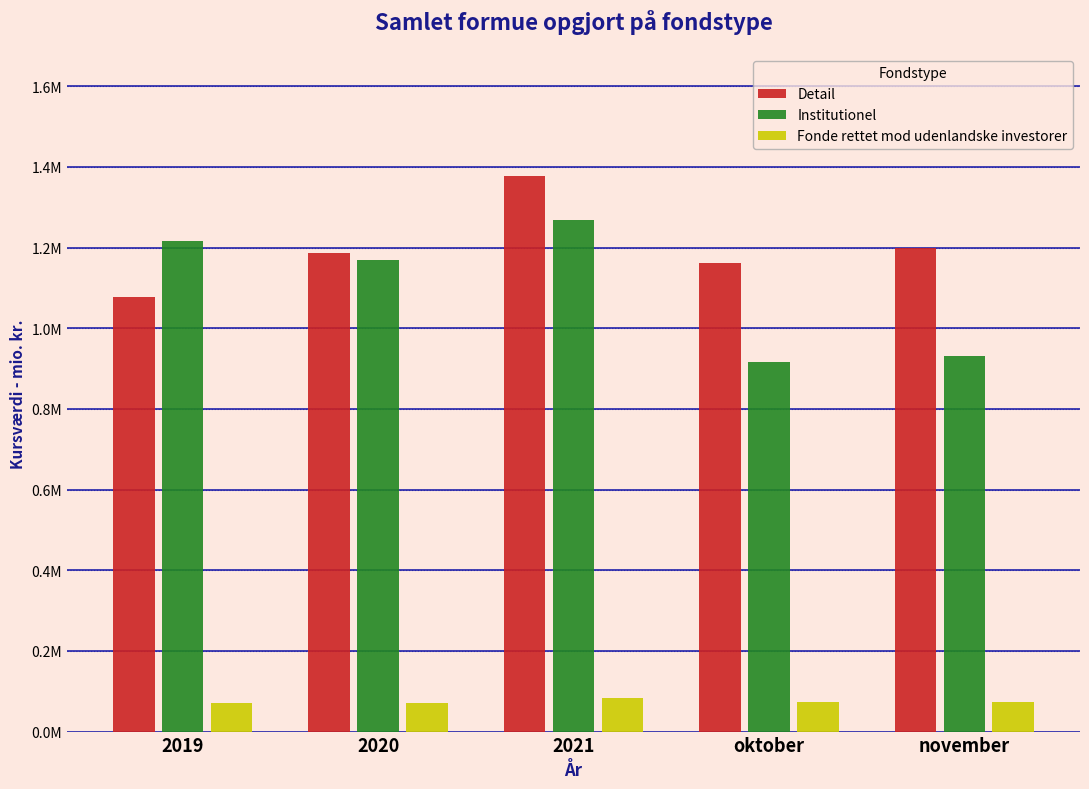

Does the chart contain any negative values?

No